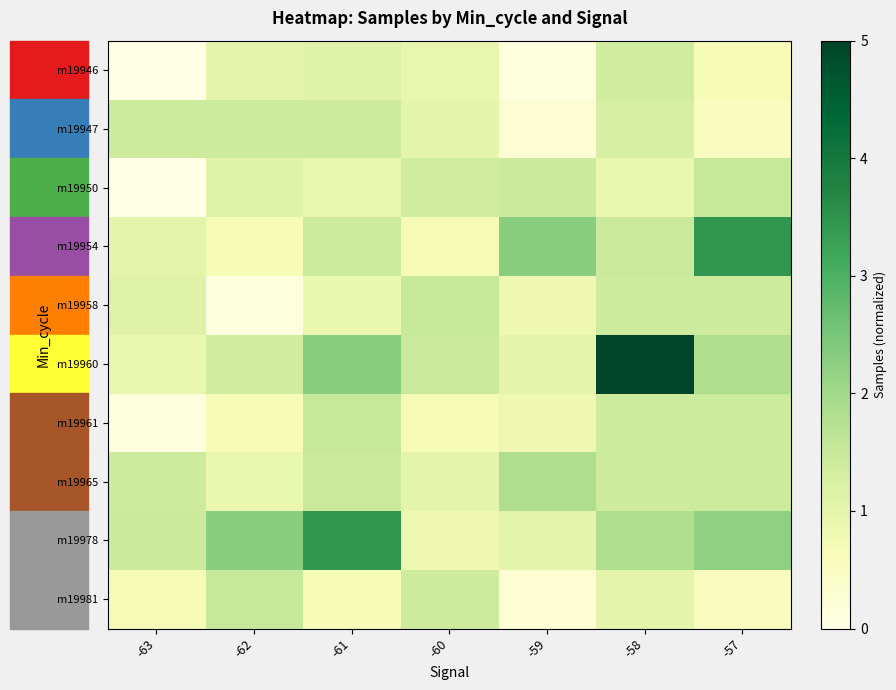

Which series has the largest range (max minus min)?

m19960